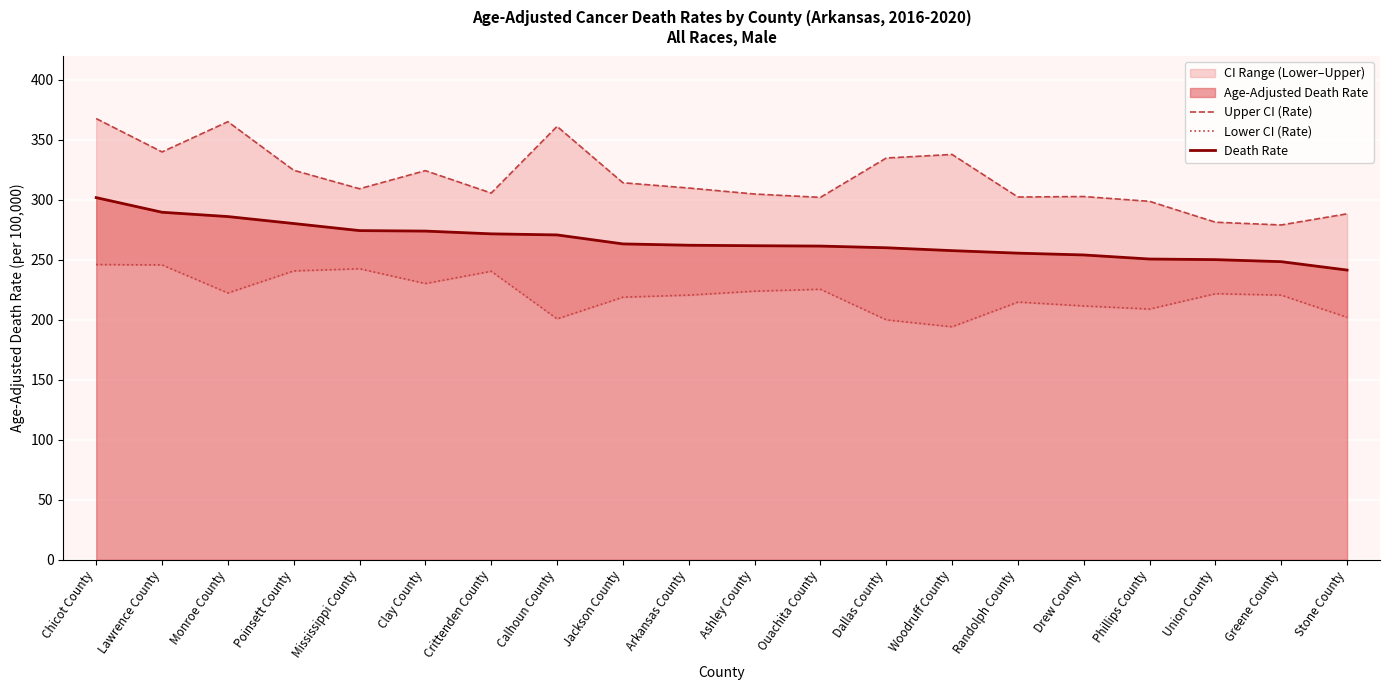

The value of Upper CI (Rate) at Mississippi County is 91.5. True or false?

False